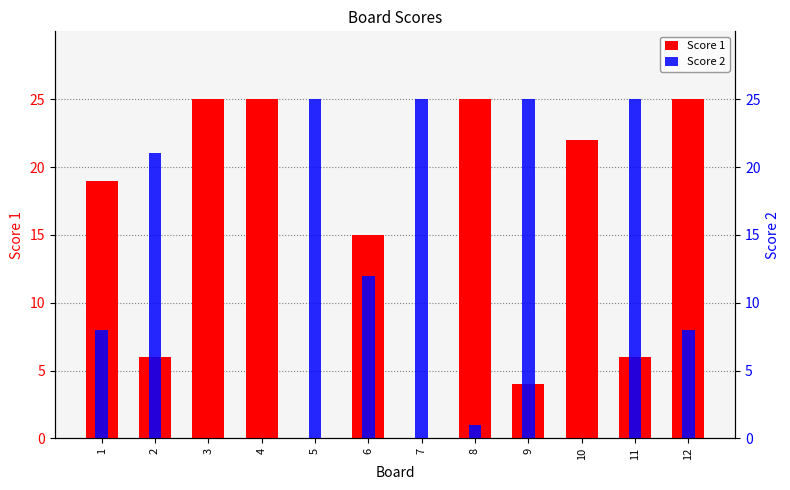

Read the Score 2 value at 2, to the nearest 10.

20